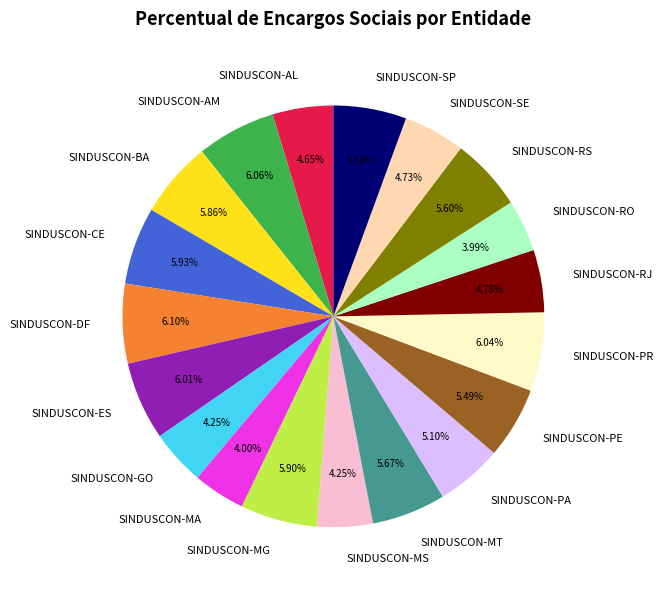

Count the number of slices in the pie.

19